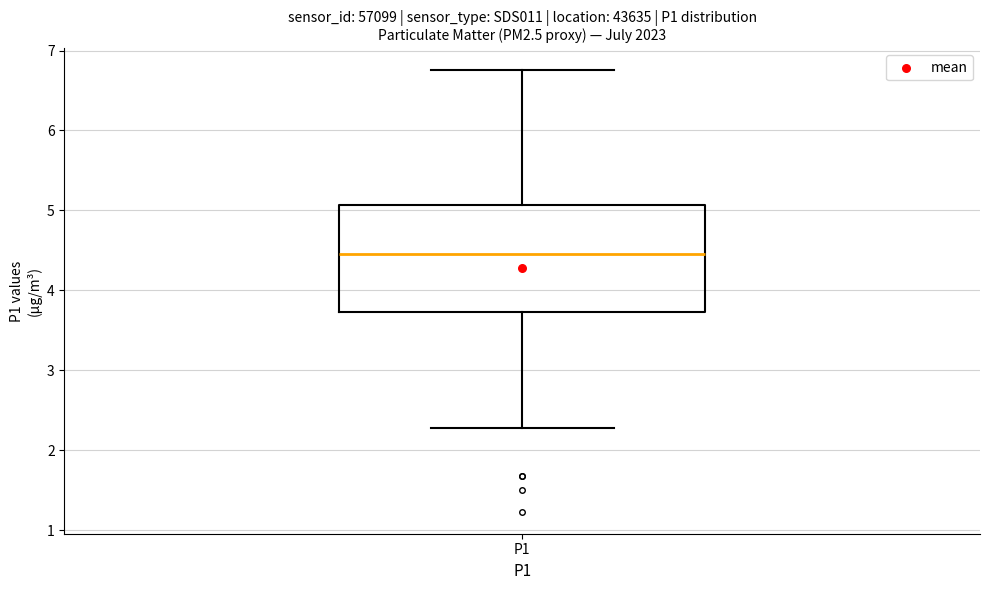

Transcribe this box plot: give where the median line is, the range the box spans, and where the two whiskers end, as read against the y-axis. The values are not printed on the chart, so give them approximately, as read against the axis.

median 4.5, box 3.7 to 5.1, whiskers 2.3 to 6.8